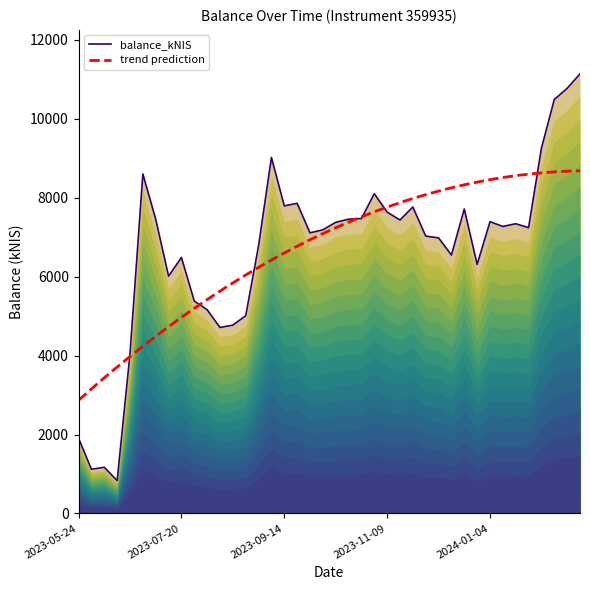

At which label does the data first exceed 7271?

2023-06-29